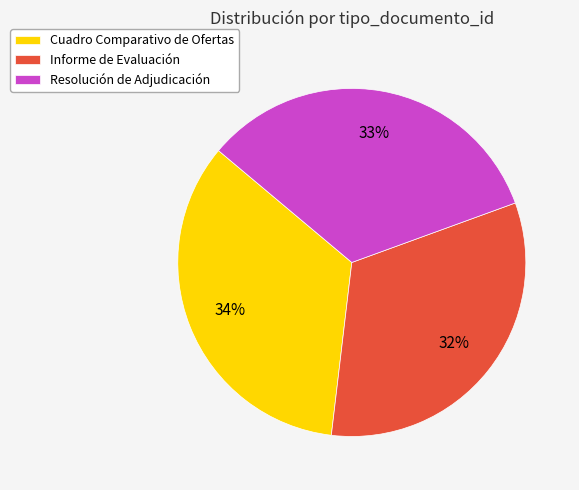

Is Cuadro Comparativo de Ofertas the majority of the pie?

No